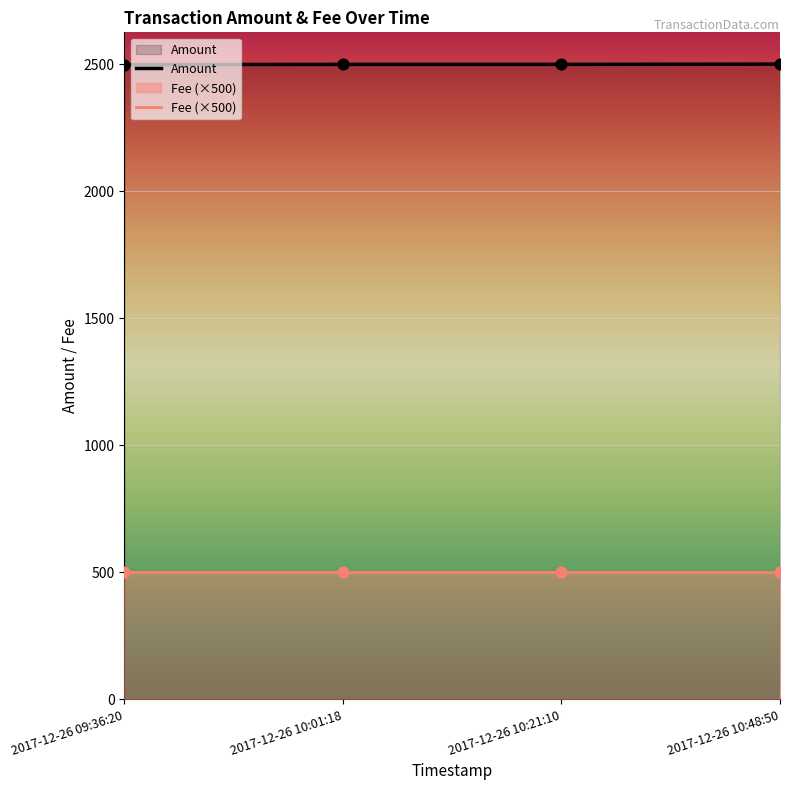

Which series contains the lowest Y value?

Fee (×500)